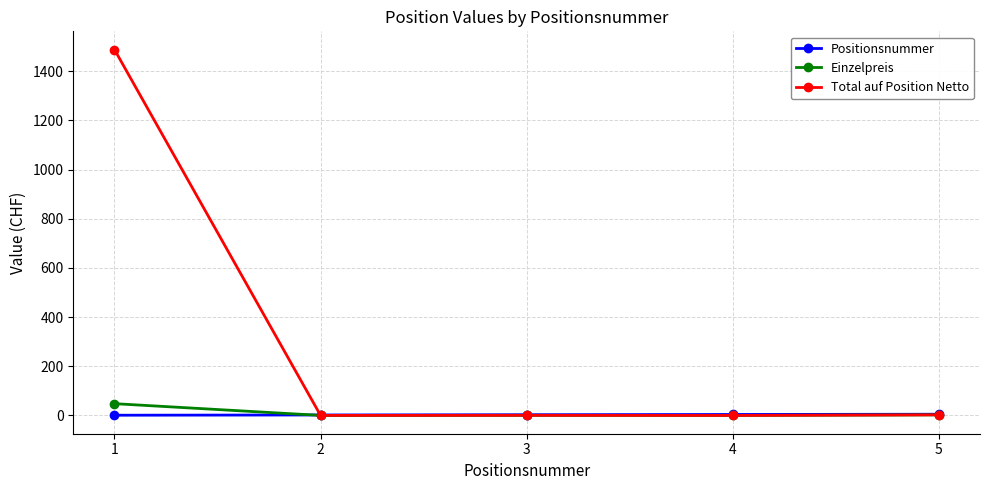

What are all the series names shown in the legend?

Positionsnummer, Einzelpreis, Total auf Position Netto